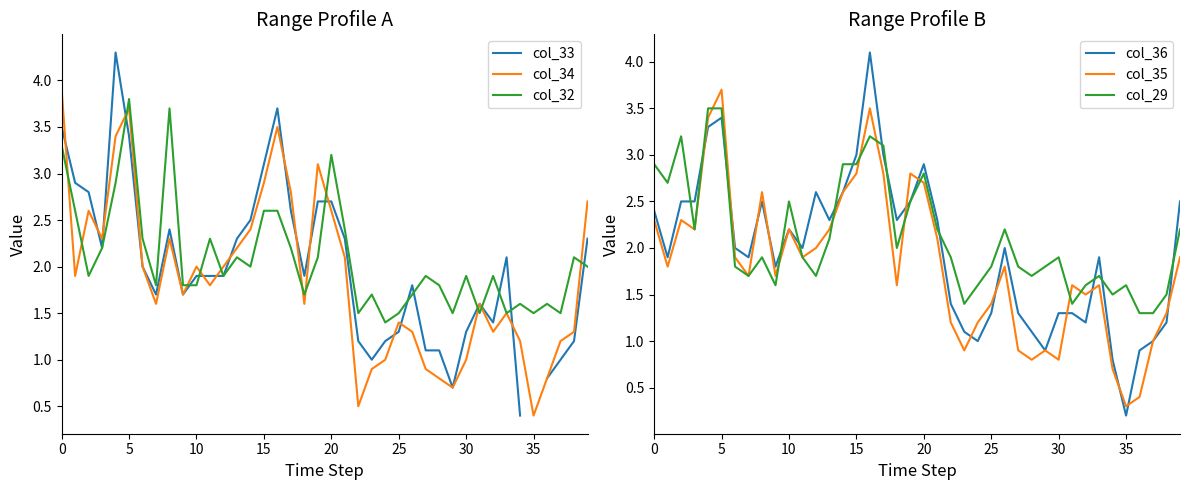

What is the difference between the second highest and minimum values in the col_36 series?

3.2